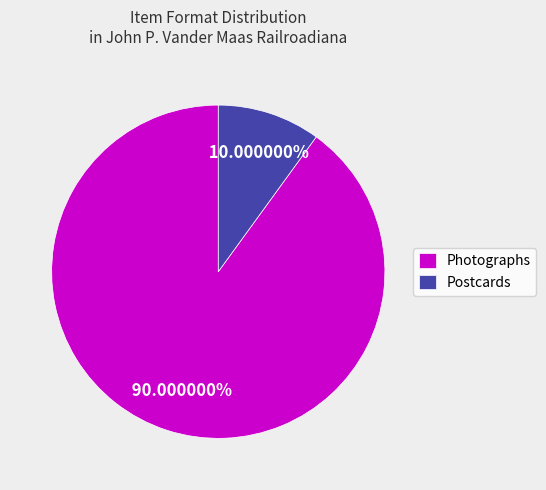

Approximately how many times larger is the value at Photographs compared to Postcards?

9.0